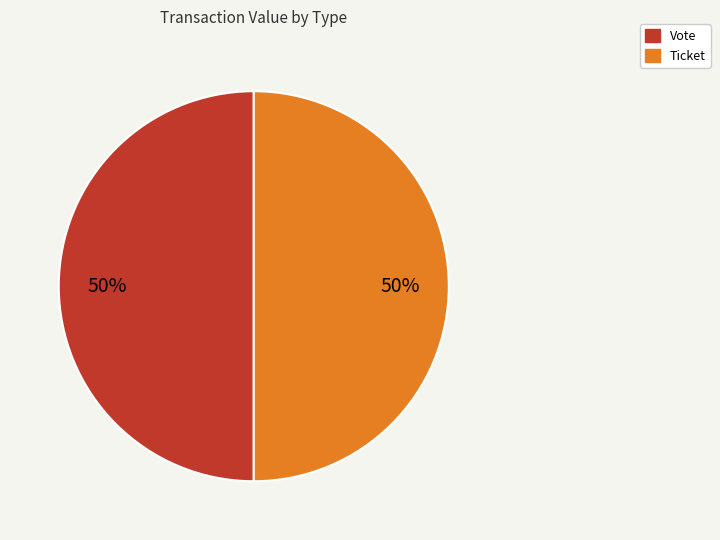

Count the number of slices in the pie.

2